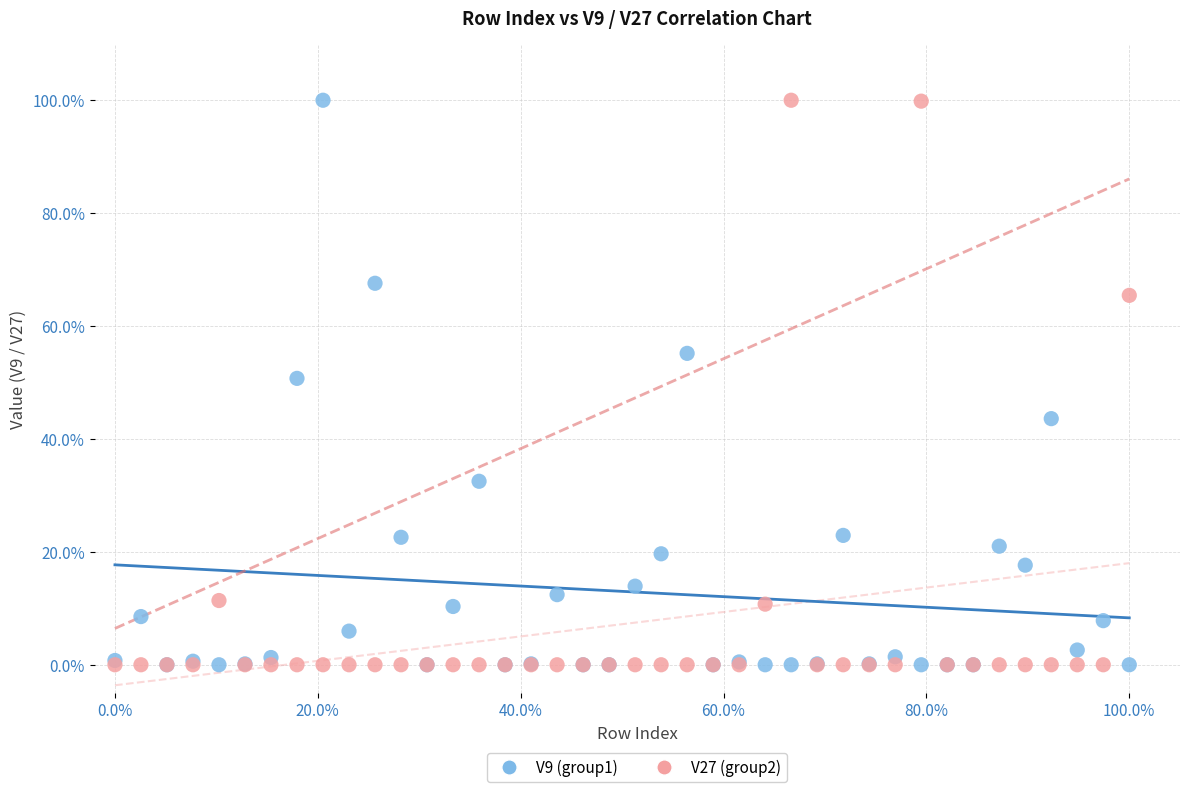

What are all the series names shown in the legend?

V9 (group1), V27 (group2)